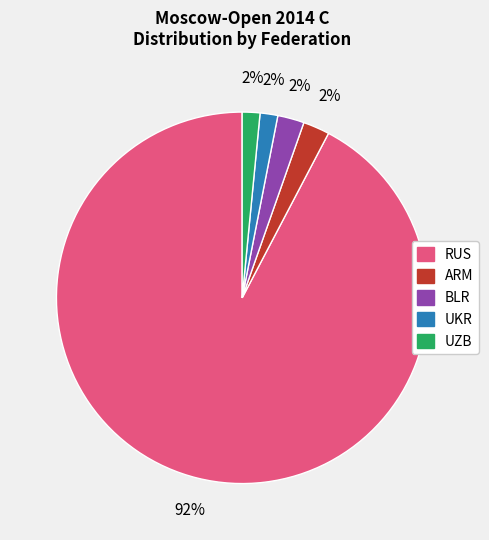

Does ARM account for over 50% of the chart?

No